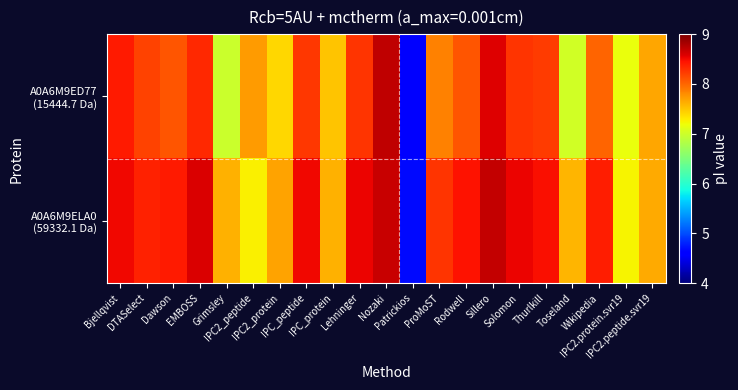

Between ProMoST and Solomon, which is larger?

Solomon